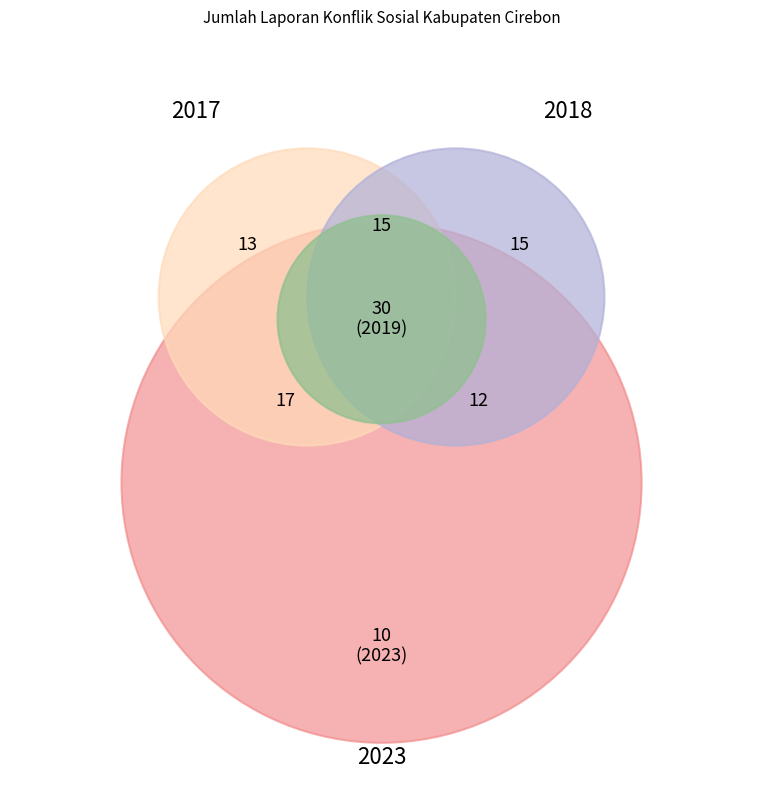

Count the number of slices in the pie.

7